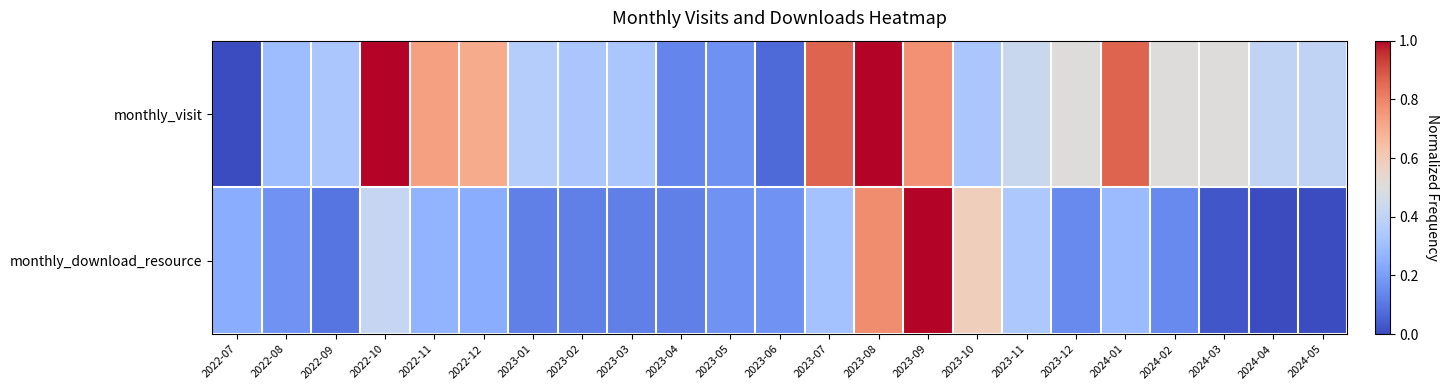

Which series has the largest total across all categories?

monthly_visit